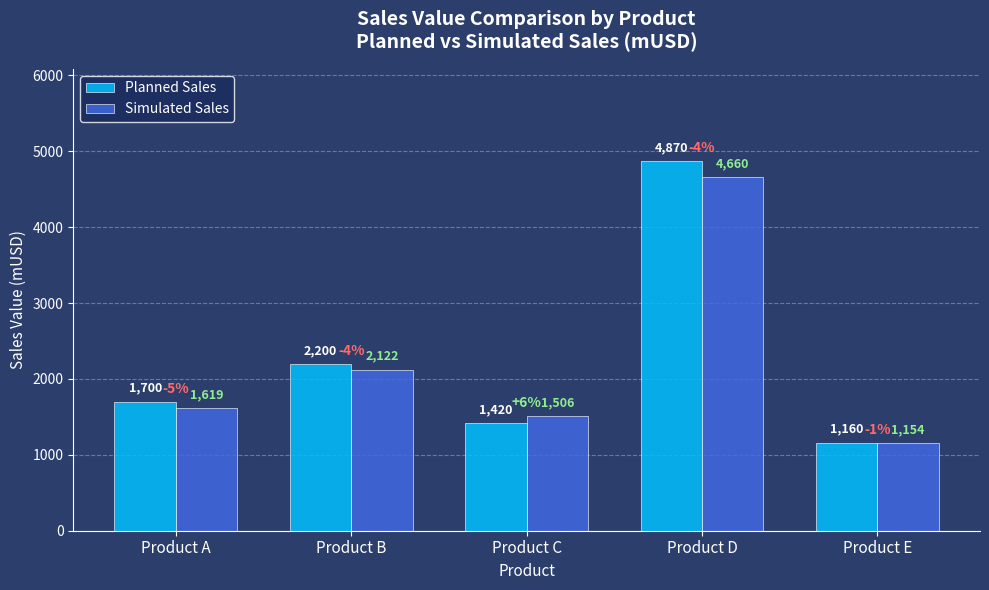

How many data points does each series have?

5